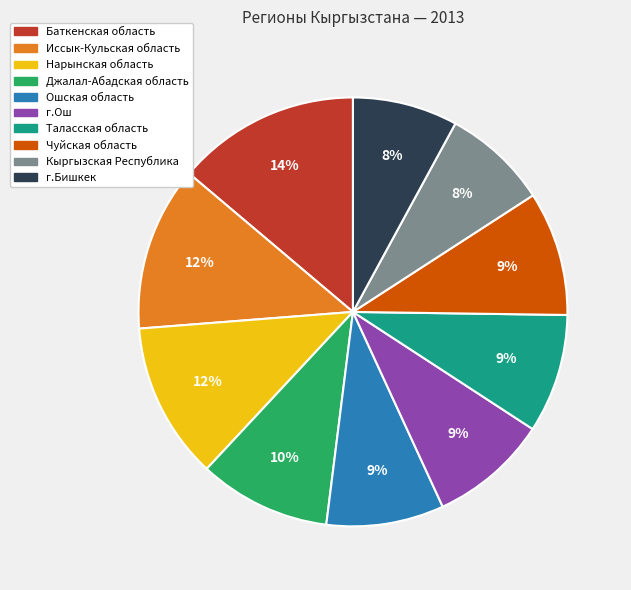

Do Нарынская область and г.Бишкек together represent more than half of the pie?

No